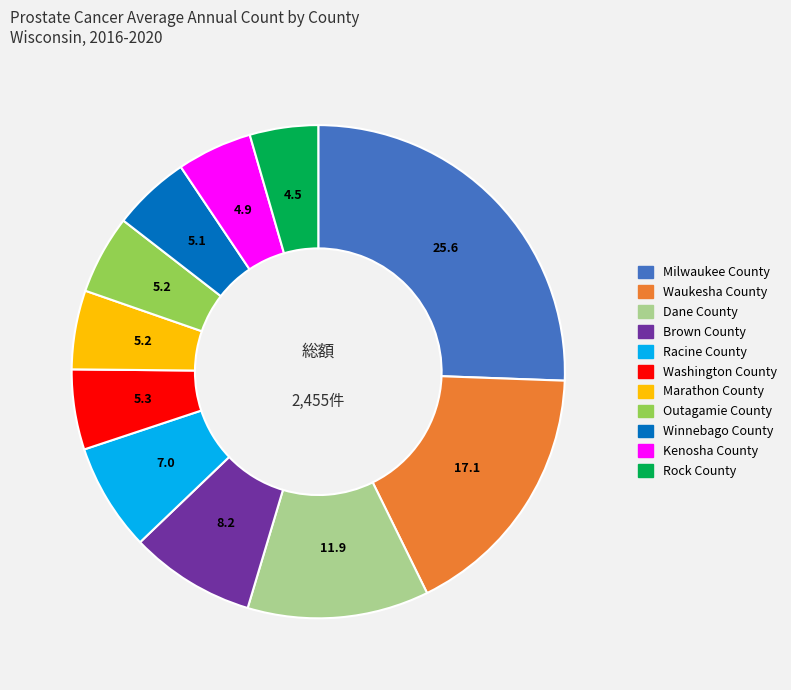

Does any single category account for the majority?

No